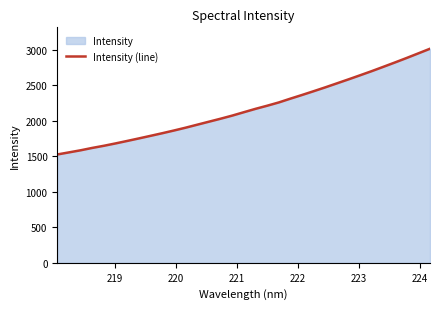

Does the chart display data point markers on the line(s)?

No